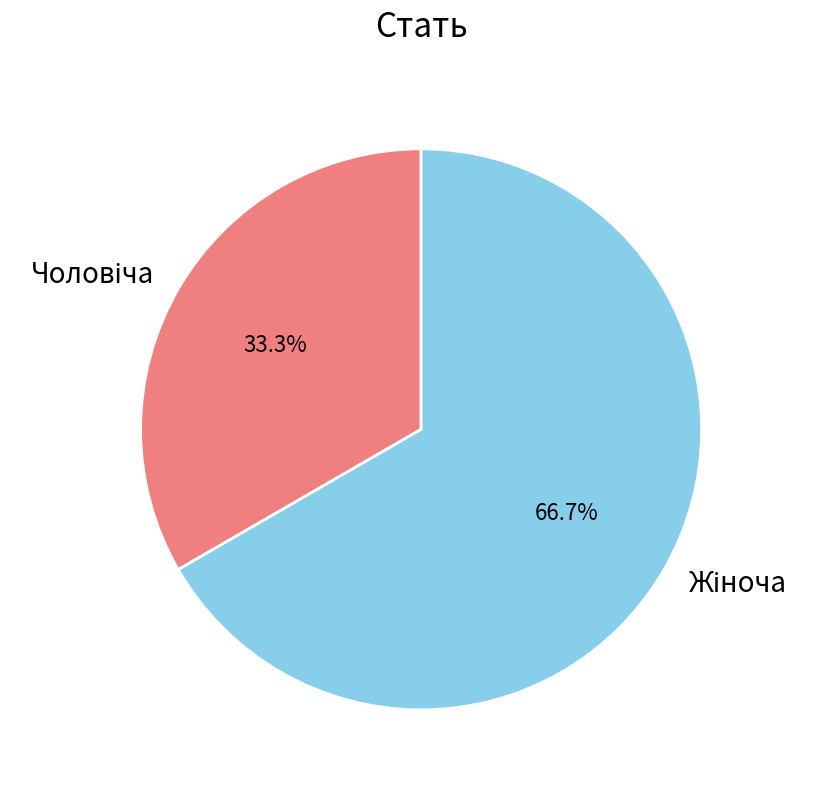

Is there any slice that represents more than half of the pie?

Yes